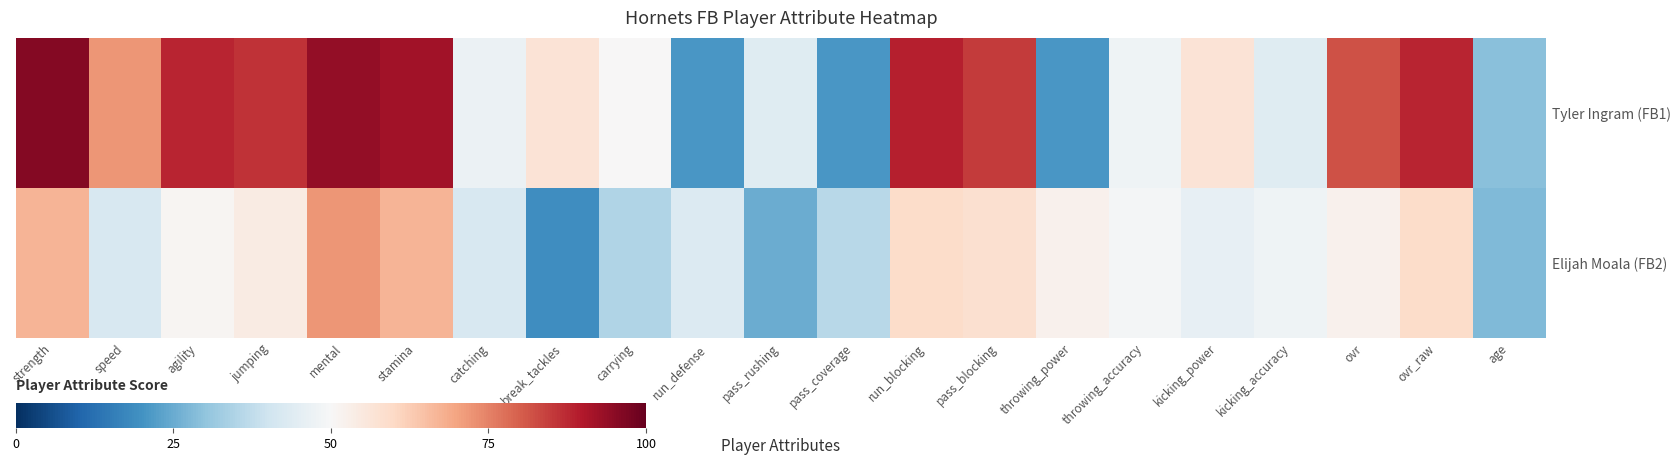

Rank the series by their maximum value, from lowest to highest.

Elijah Moala (FB2), Tyler Ingram (FB1)